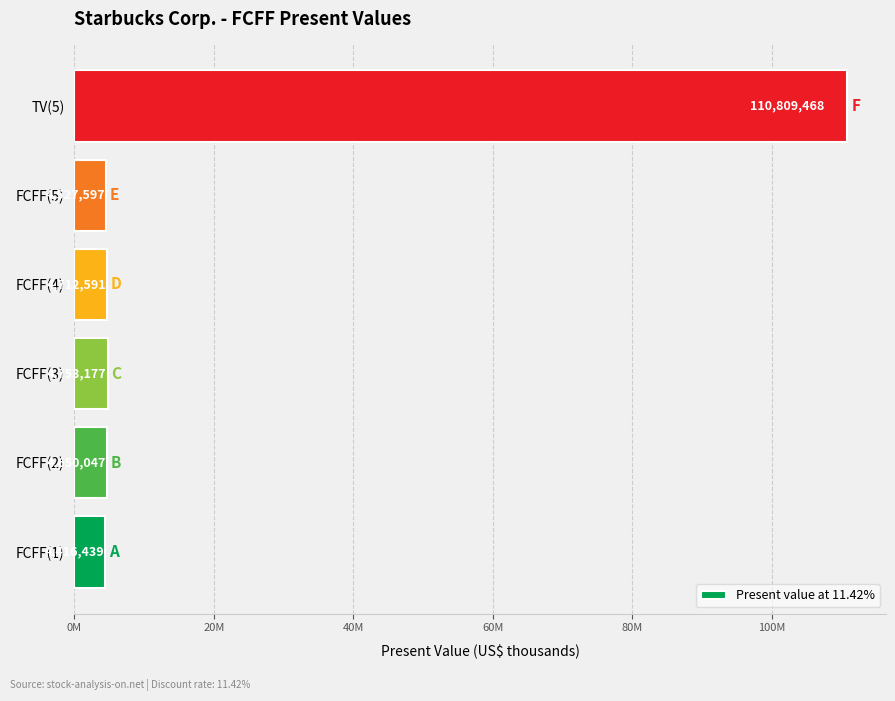

Are the bars horizontal?

Yes